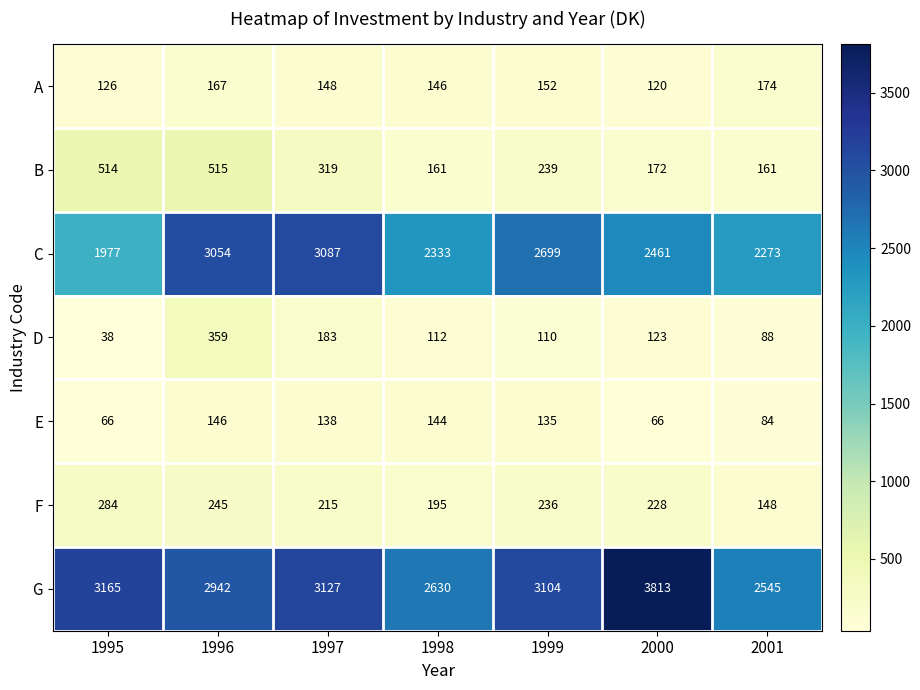

At which category does the chart reach its minimum across all series?

1995